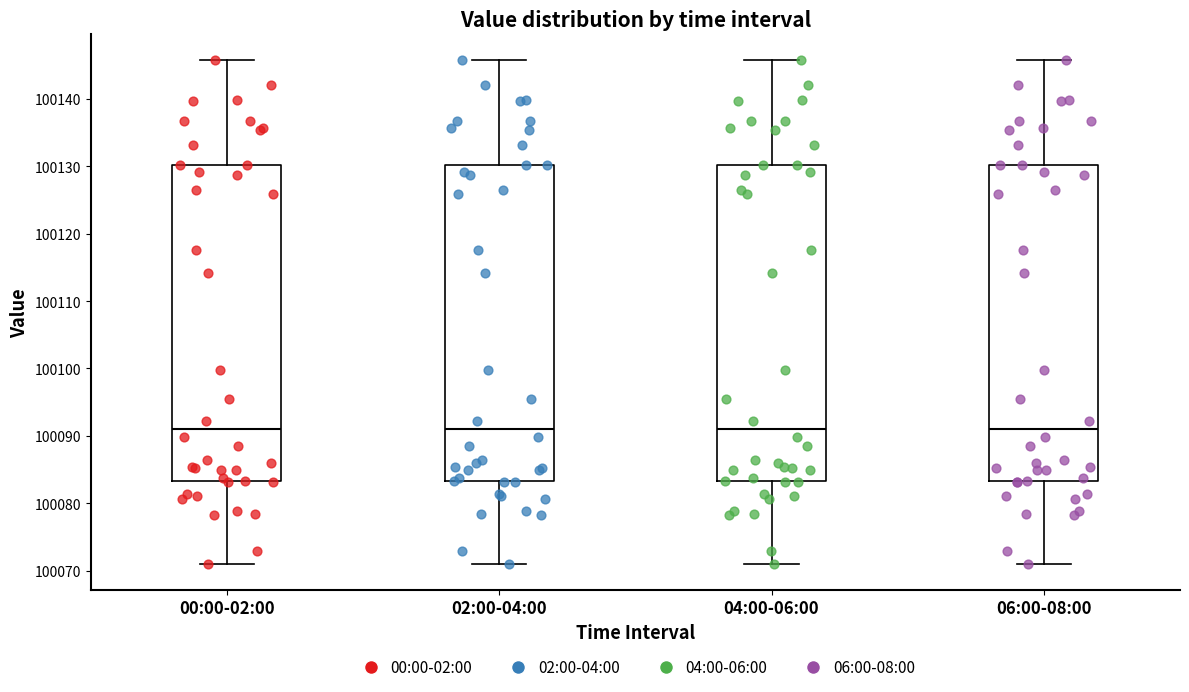

Where is the lower edge of the box for 00:00-02:00 on the y-axis? The values are not printed on the chart, so give them approximately, as read against the axis.

100083